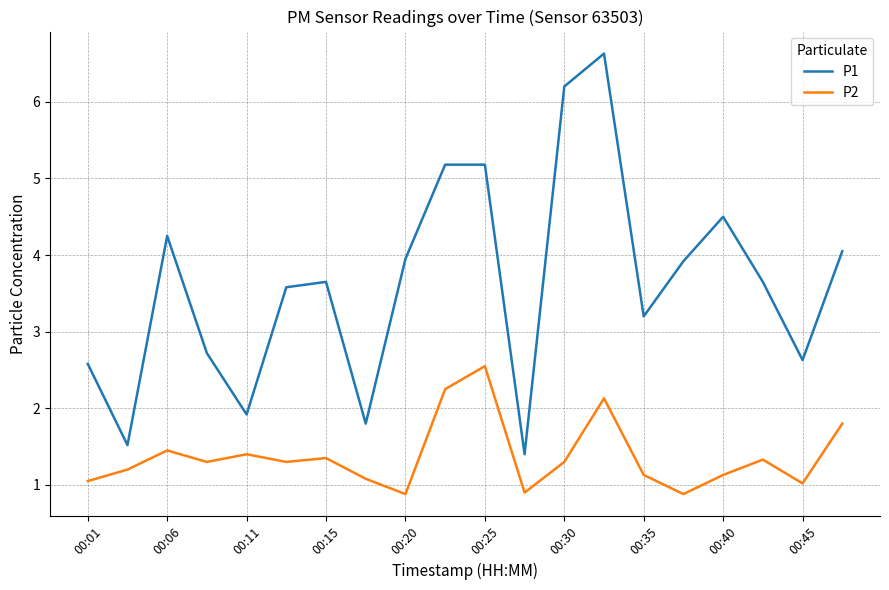

What are all the series names shown in the legend?

P1, P2